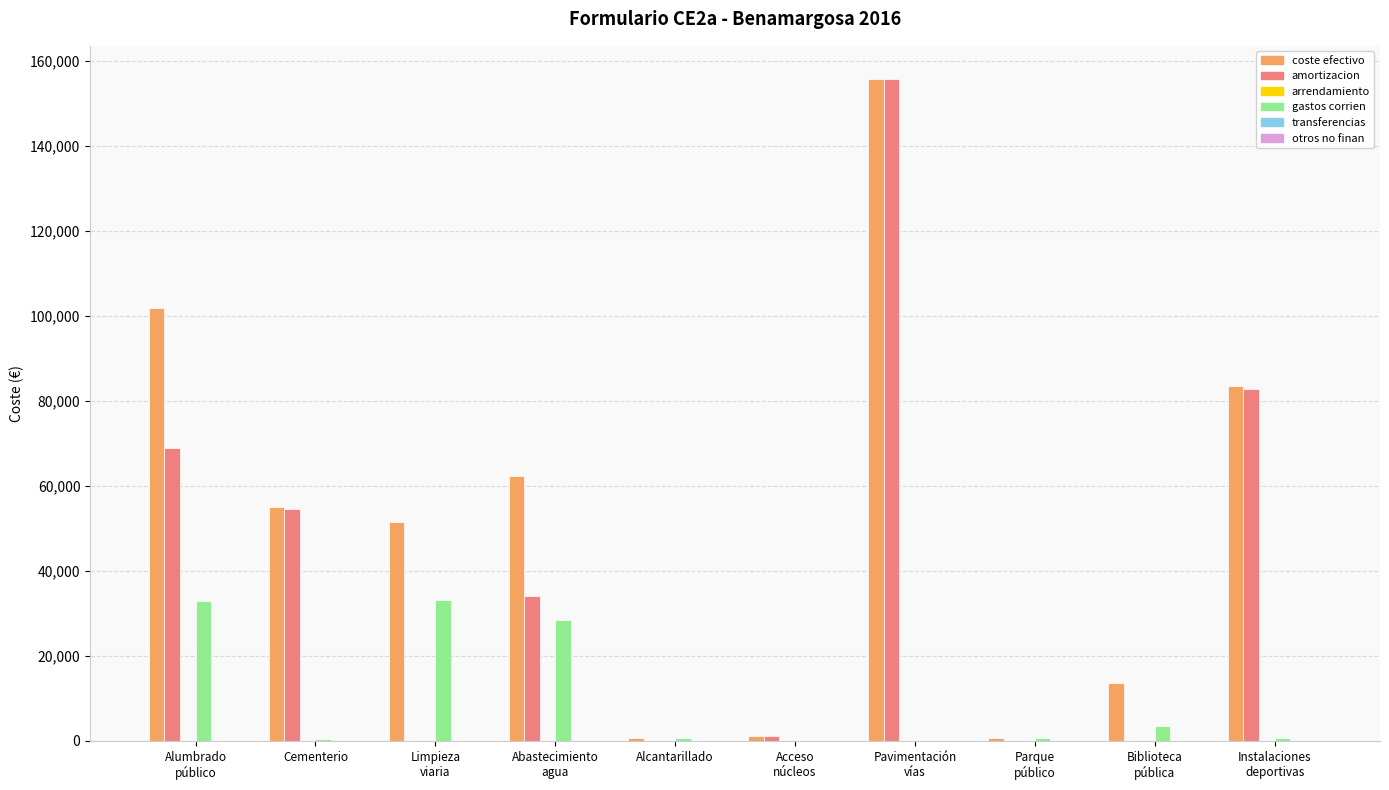

Which series has the largest total across all categories?

coste efectivo